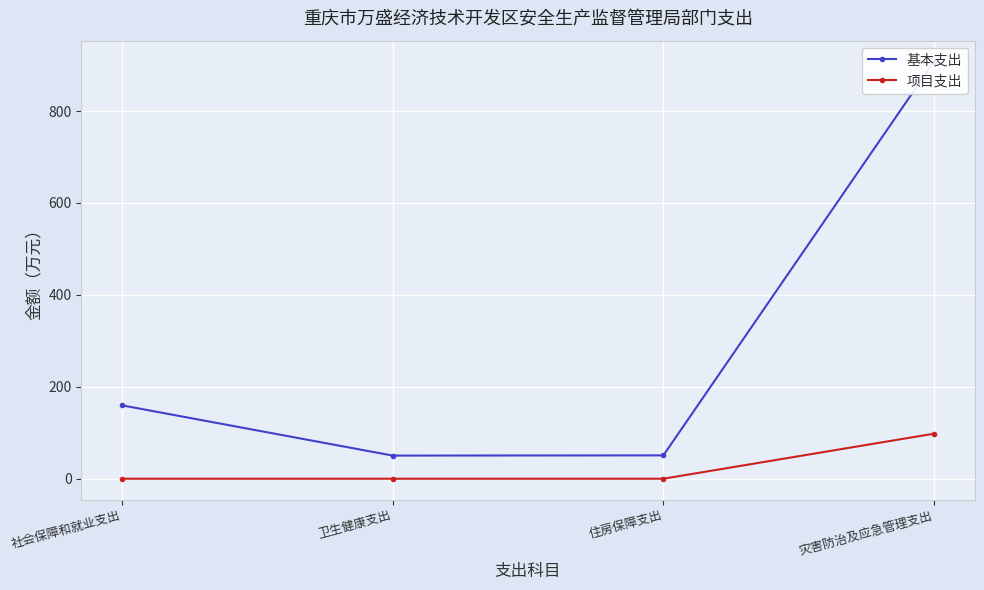

What is the spread (max minus min) of values at 卫生健康支出?

50.3